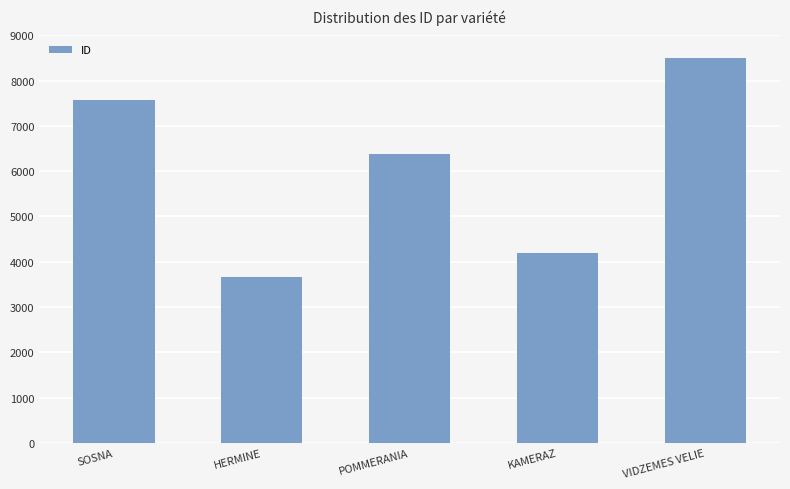

List the labels in order of value, smallest first.

HERMINE, KAMERAZ, POMMERANIA, SOSNA, VIDZEMES VELIE